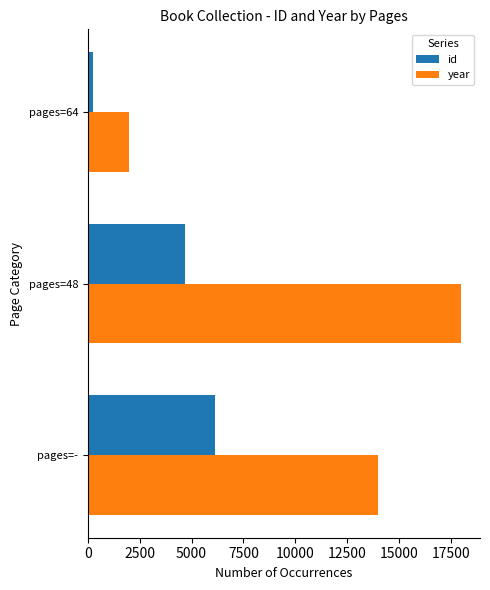

At which label is id closest to 3175?

pages=48